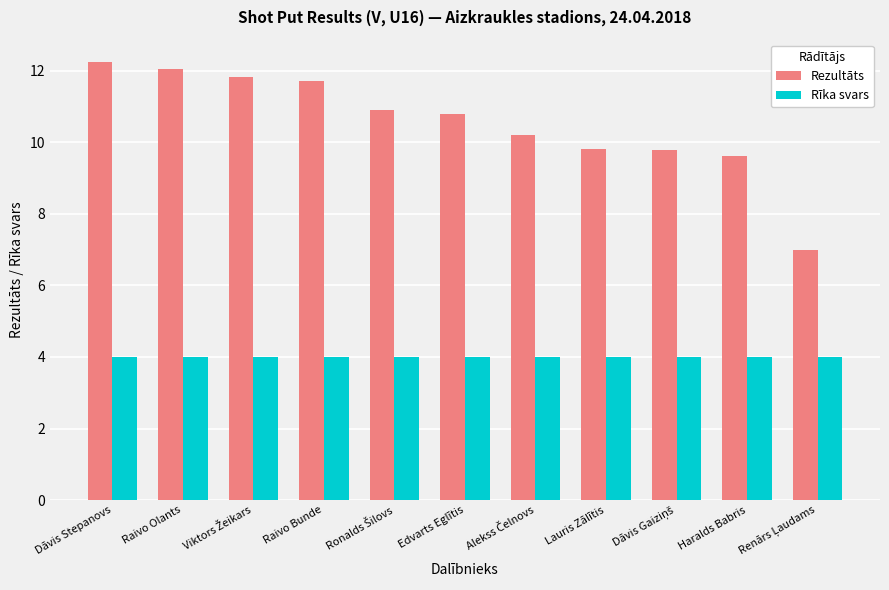

Which series has the largest total across all categories?

Rezultāts